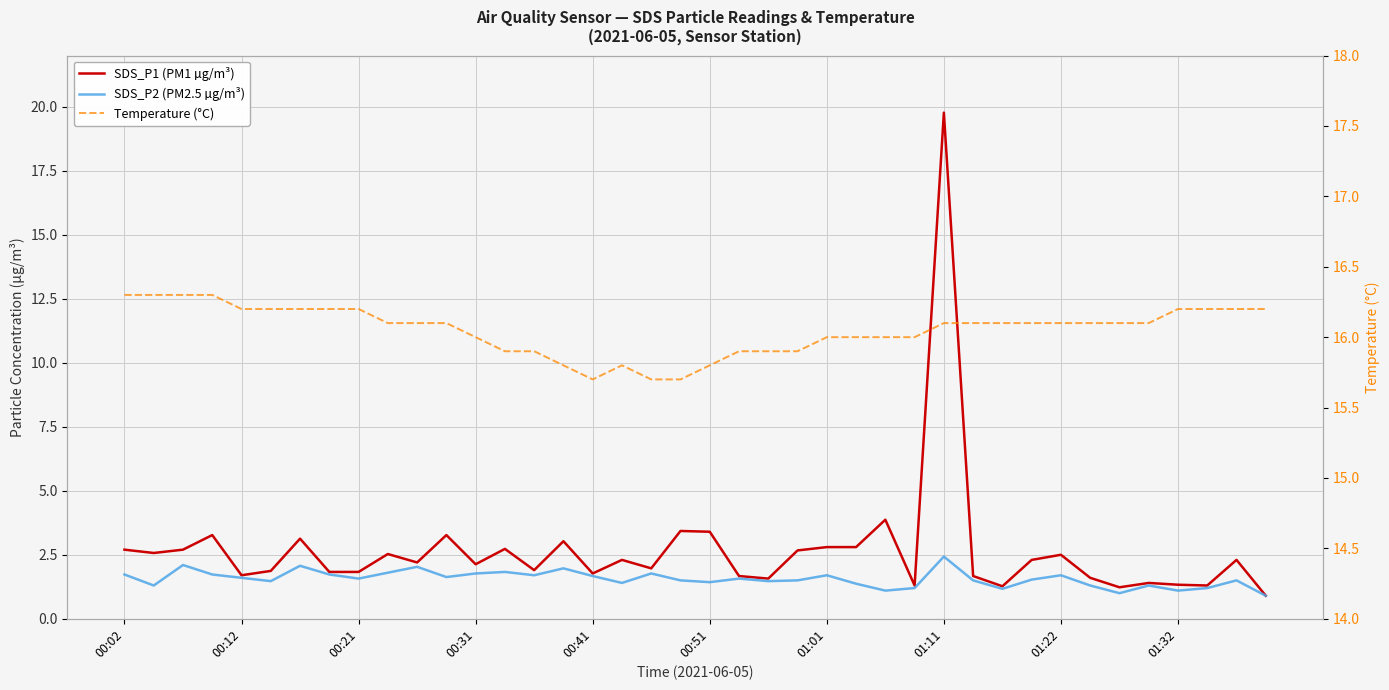

What is the value of the Temperature (°C) point at the 15th from the left?

15.9